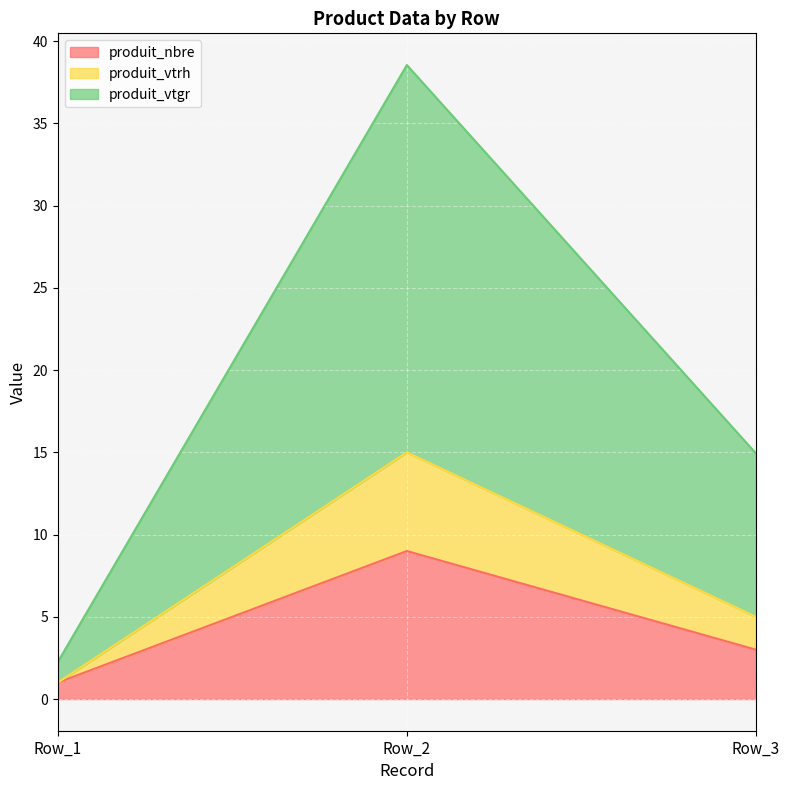

At which label does produit_vtgr first exceed 5?

Row_2